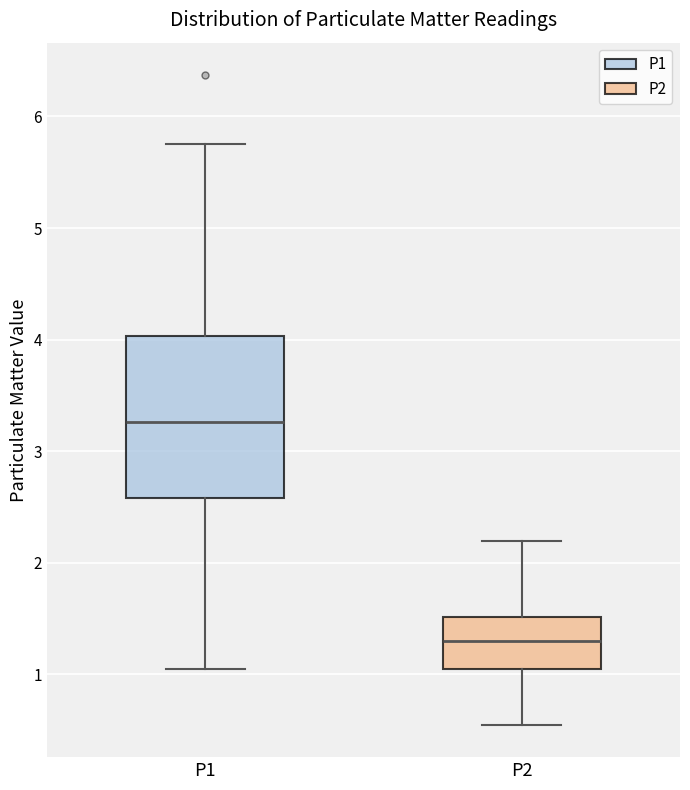

Where does the median line of the box for P1 sit on the y-axis? The values are not printed on the chart, so give them approximately, as read against the axis.

3.3